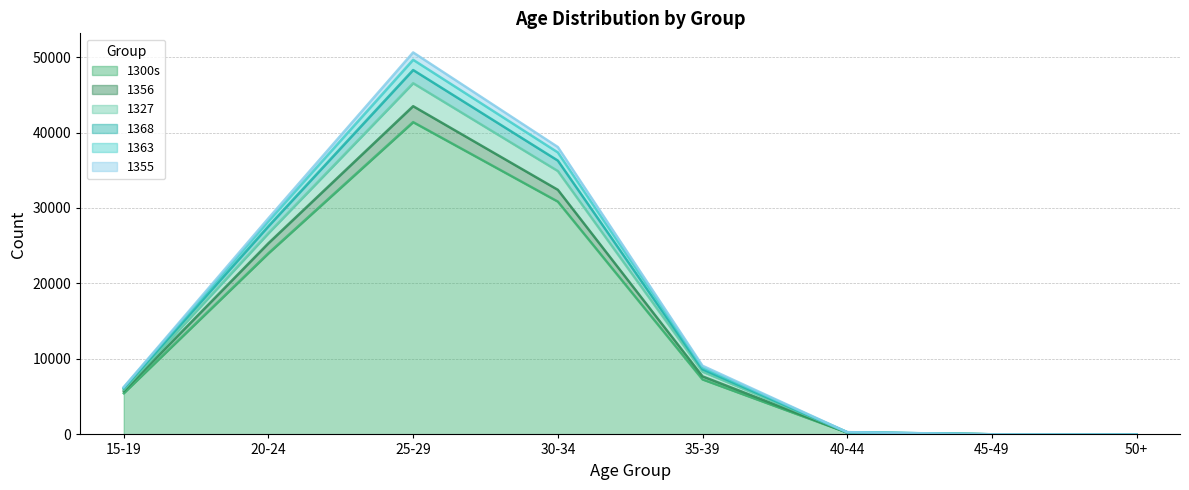

What is the value of the 1363 point at the 5th from the left?

8626